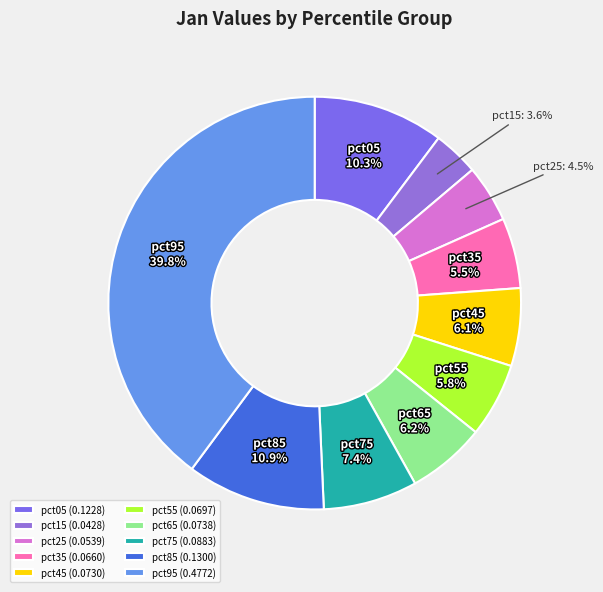

How much of the chart is everything except pct35?

94.5%